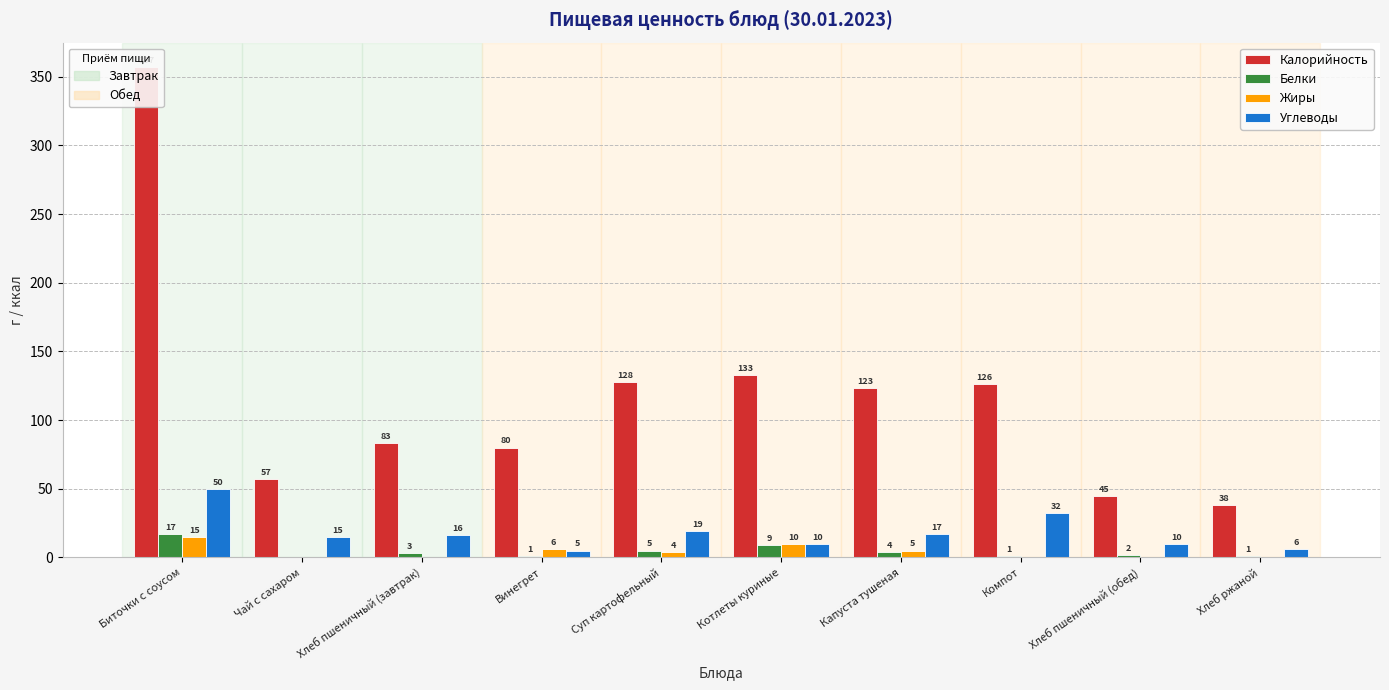

What is the approximate value of Калорийность at Компот?

126